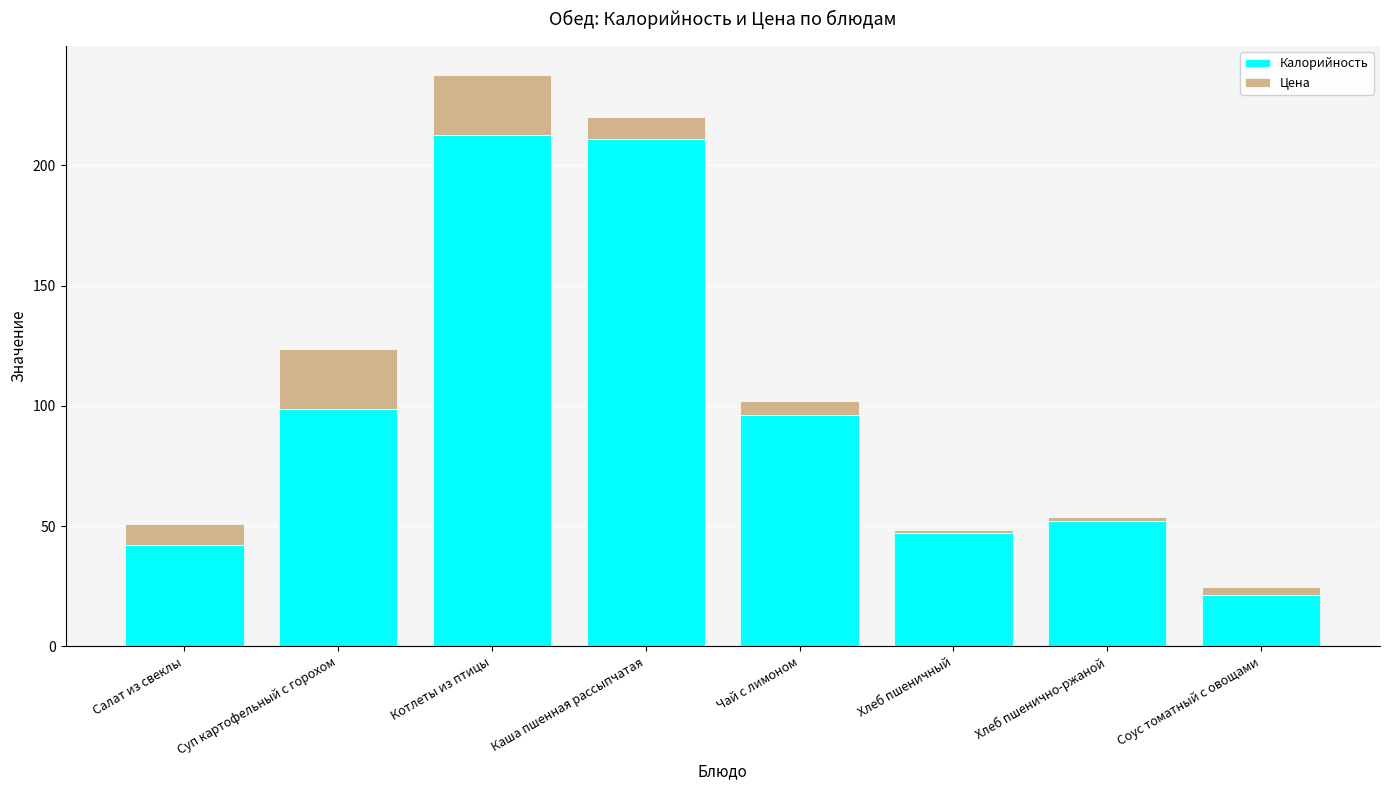

What are all the series names shown in the legend?

Калорийность, Цена